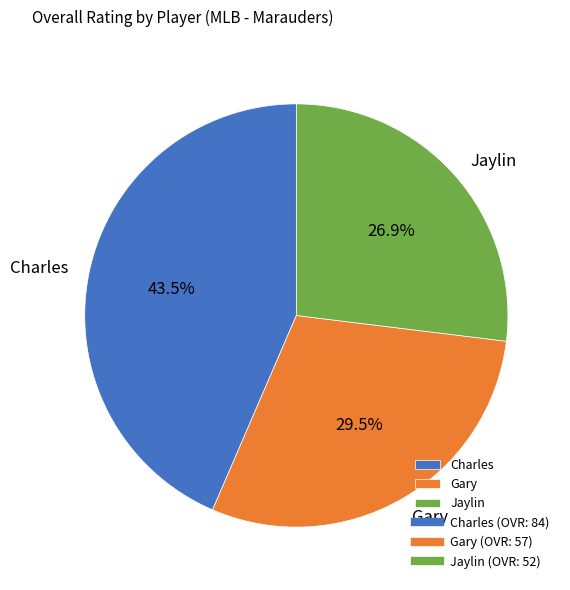

What percentage do Charles and Jaylin together represent?

70.5%